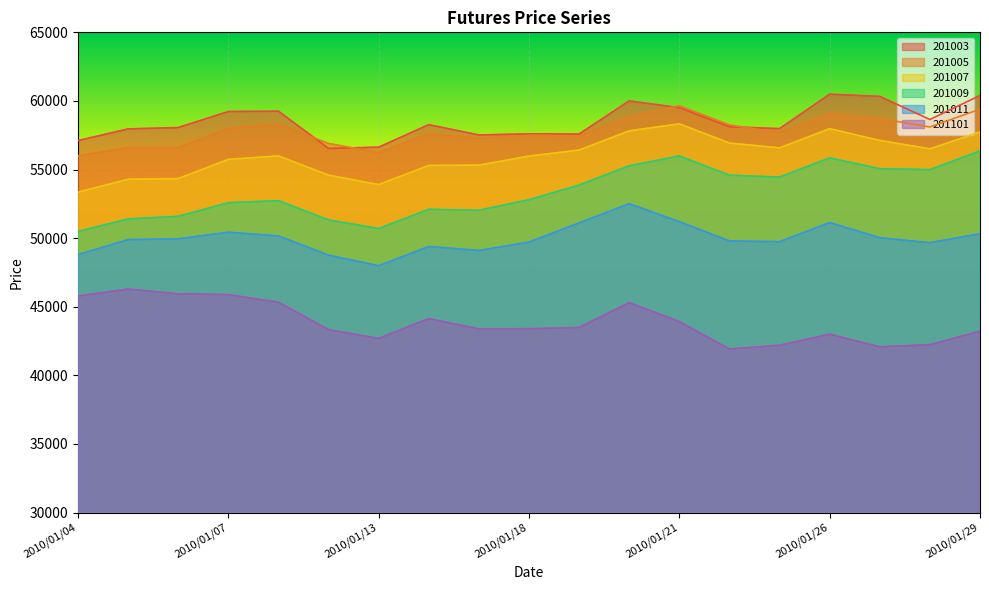

Is it true that 201005 equals 100398 at 2010/01/28?

False